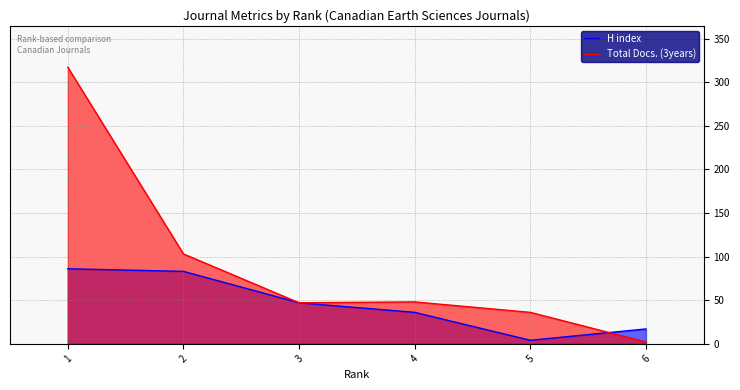

Between 3 and 6, which series saw the biggest shift?

Total Docs. (3years)